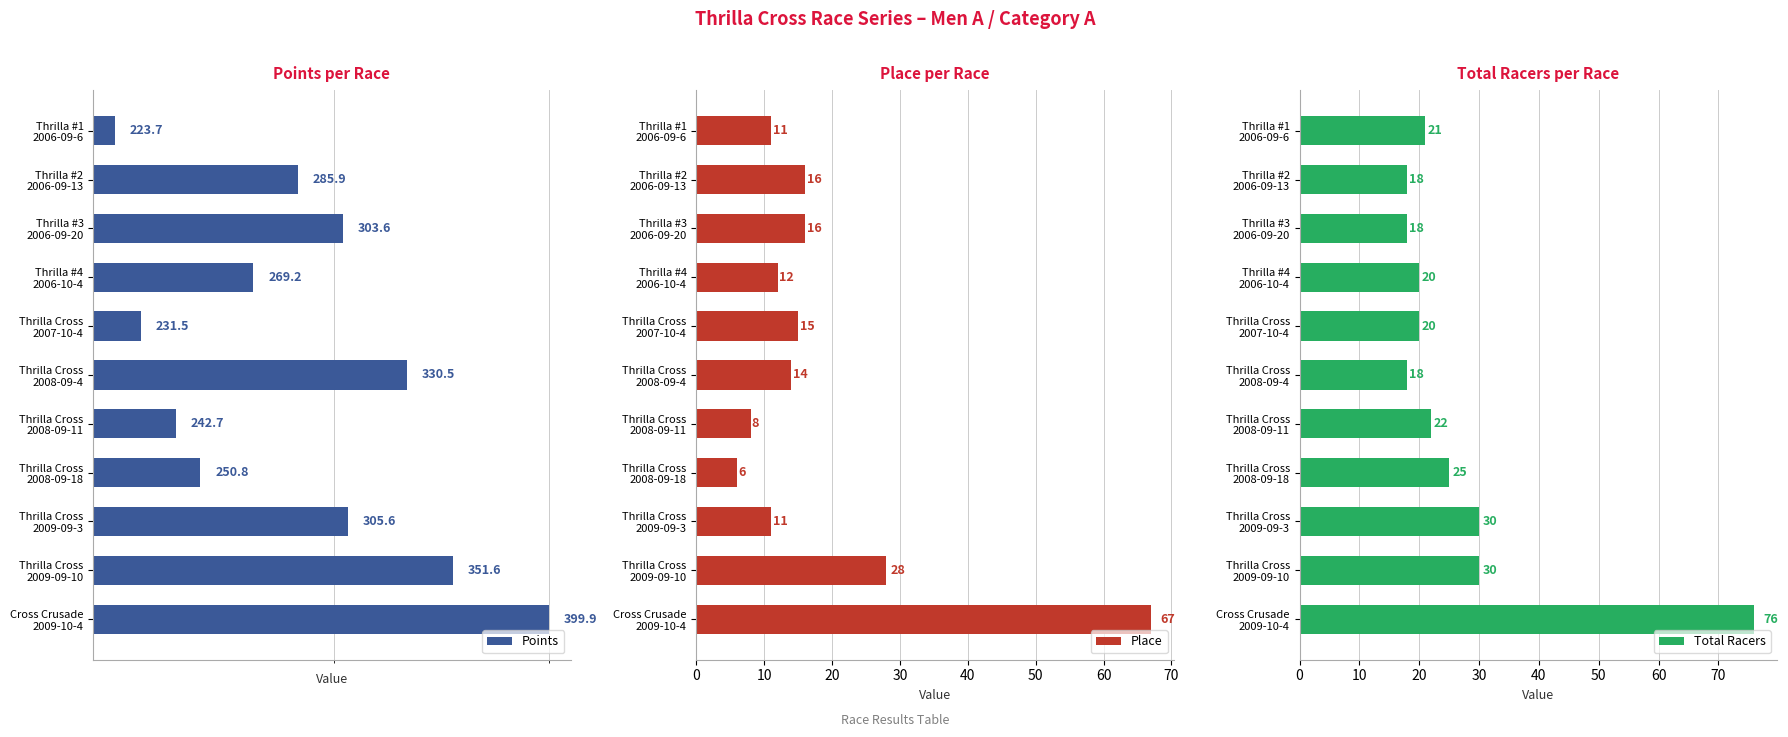

What is the difference between the maximum and minimum values in the Points series?

176.3